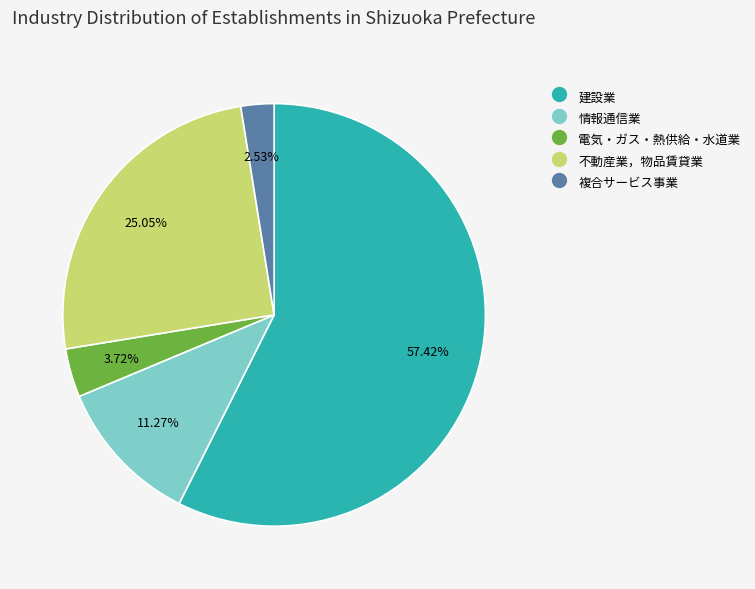

Does 建設業 account for over 50% of the chart?

Yes